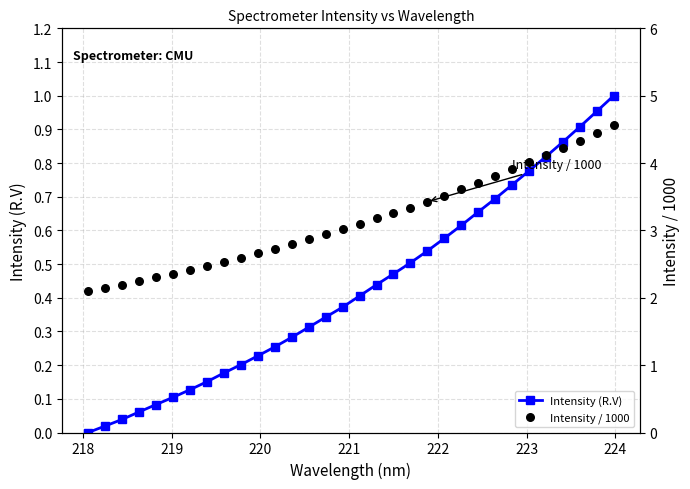

At how many categories does at least one series exceed 0?

32